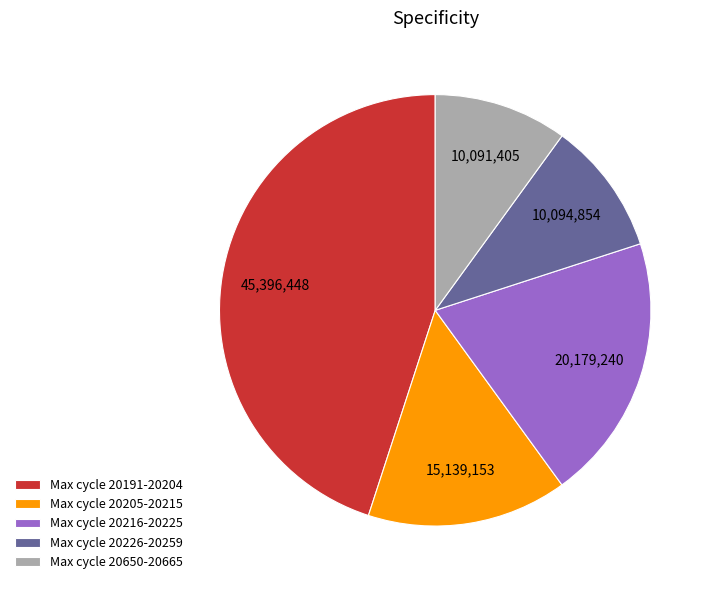

How many segments does this pie chart have?

5